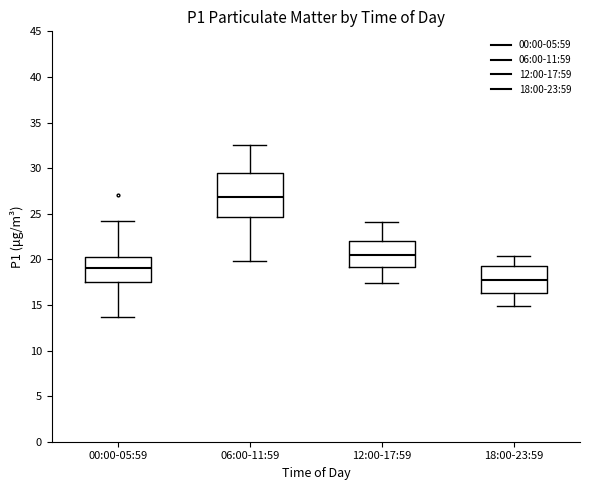

Where is the lower edge of the box for 06:00-11:59 on the y-axis? The values are not printed on the chart, so give them approximately, as read against the axis.

24.5